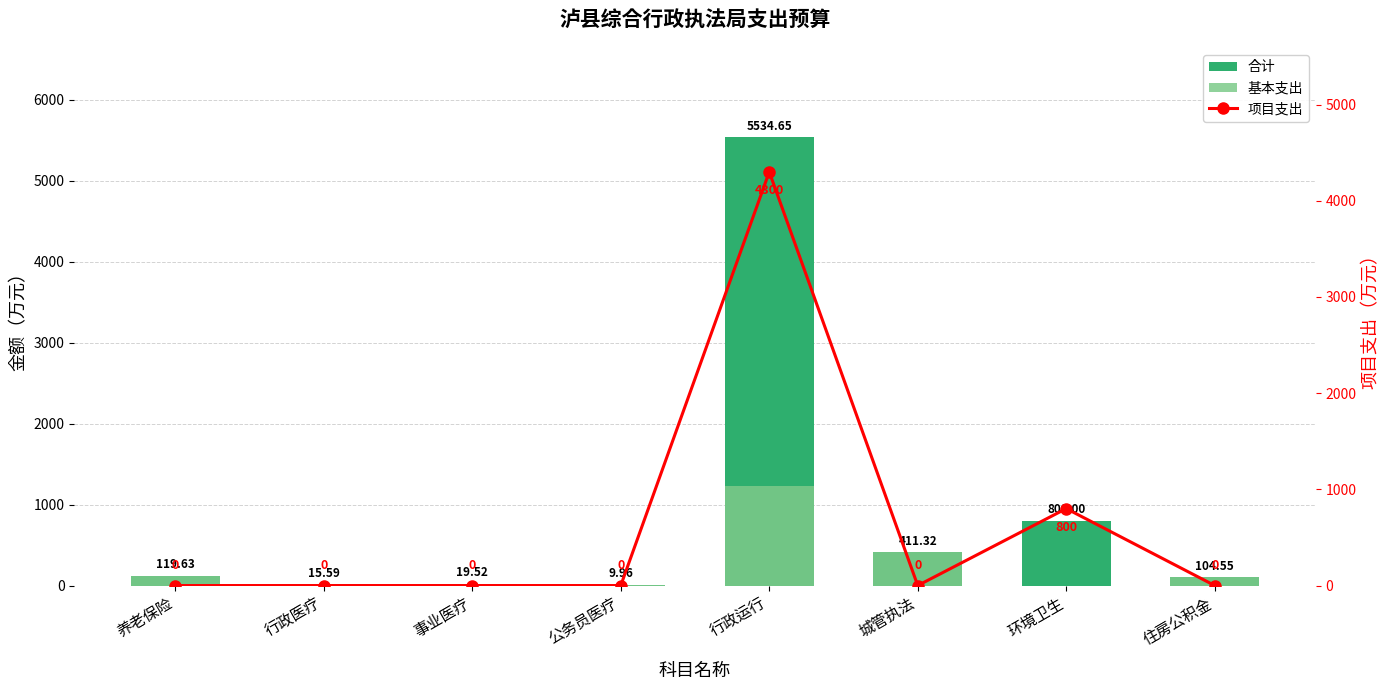

What are all the series names shown in the legend?

合计, 基本支出, 项目支出